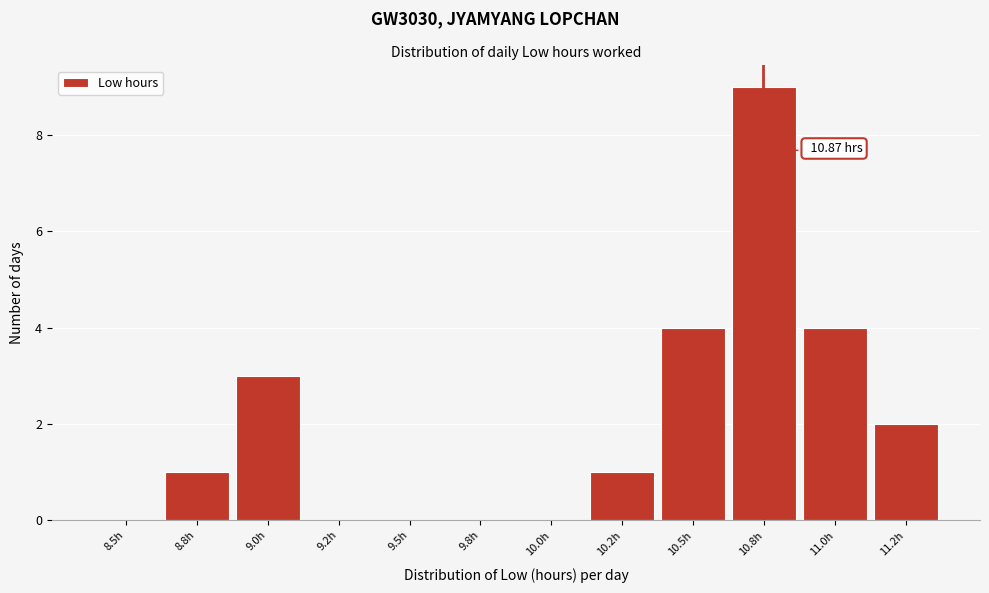

What is the change in value from 8.8h to 9.0h?

+2